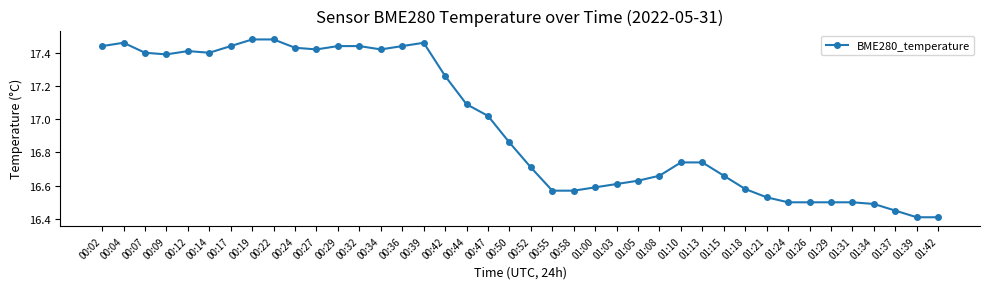

What is the difference between the values at 01:05 and 00:44?

0.5